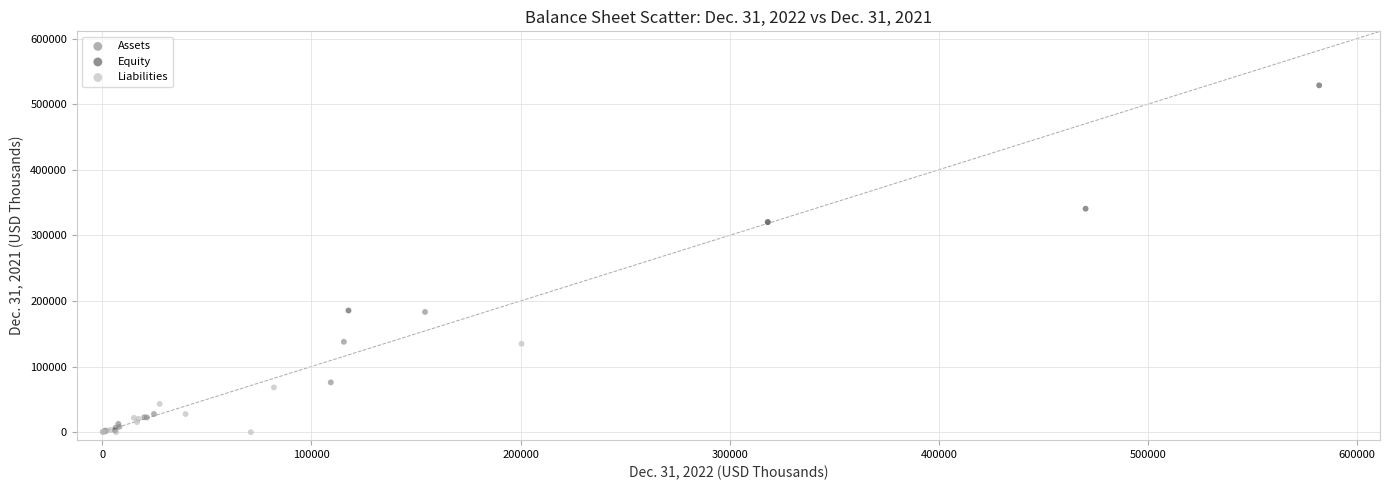

Which series reaches the maximum Y coordinate?

Equity